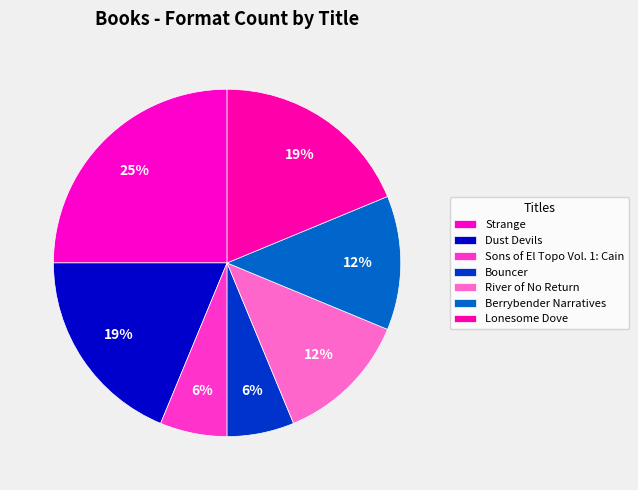

How many segments does this pie chart have?

7